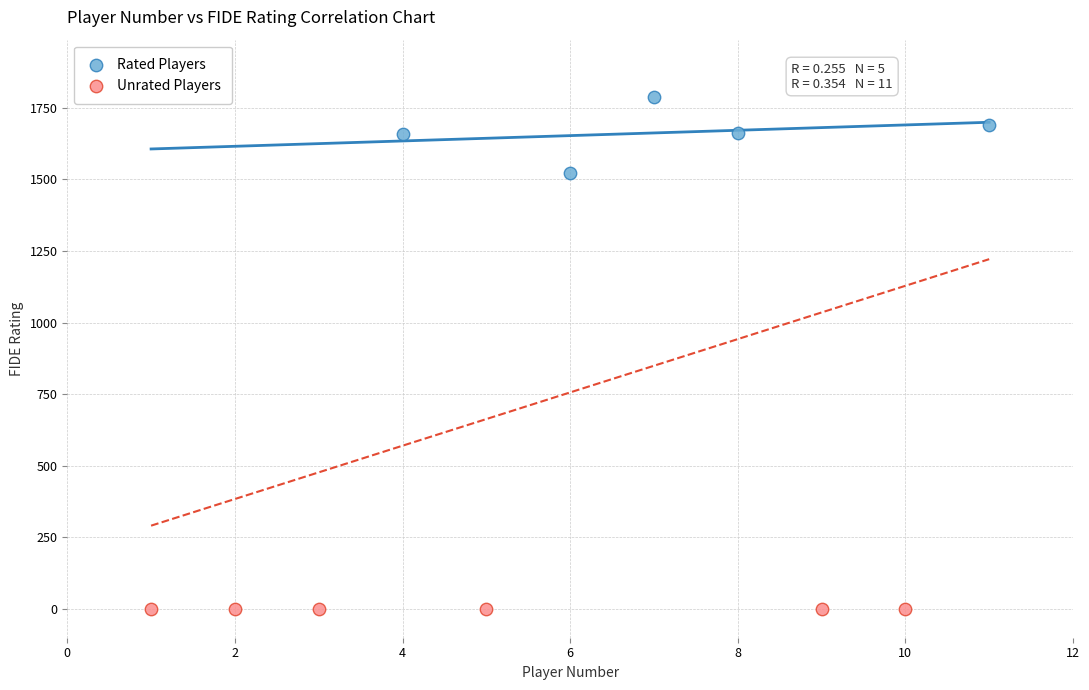

Which series contains the lowest Y value?

Unrated Players